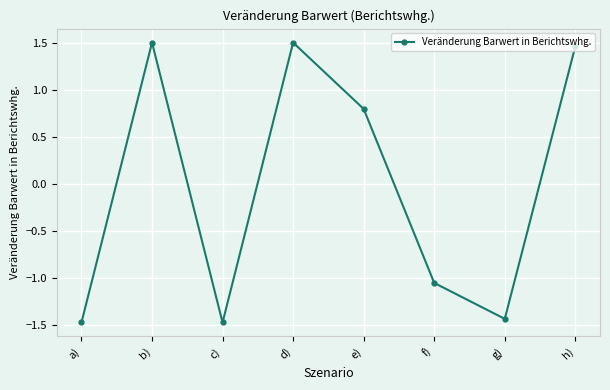

What is the change in value from d) to g)?

-2.9